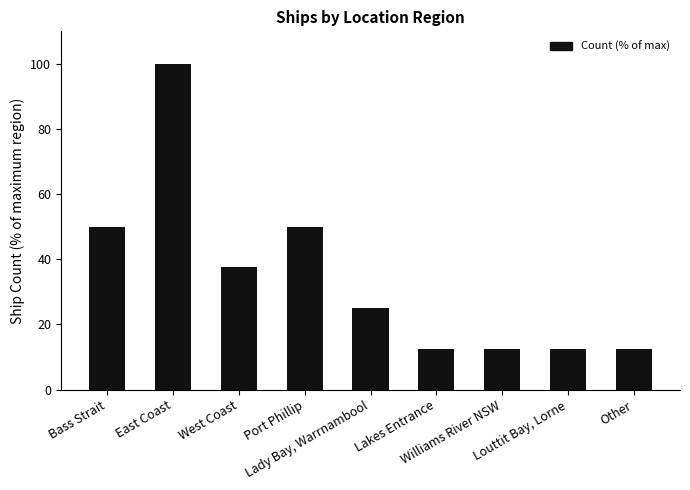

What is the difference between the maximum and minimum values?

87.5